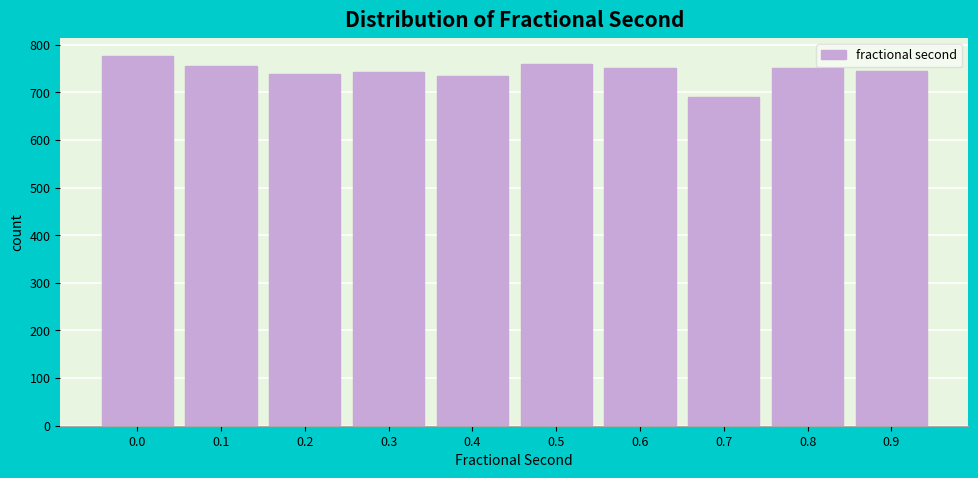

True or false: the data shows 776 at 0.0.

True